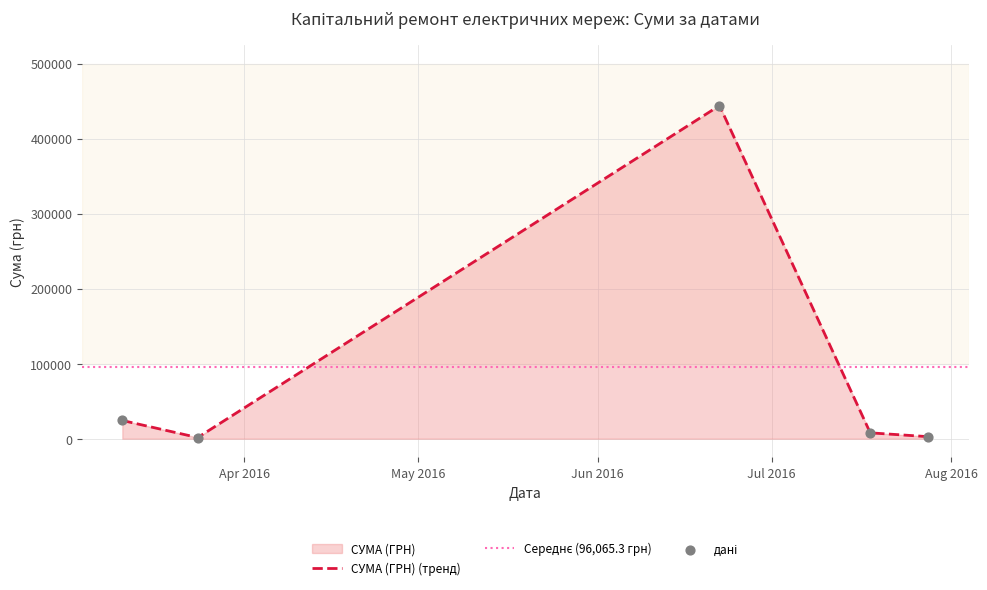

What is the ratio of the value at 22.06.2016 to the value at 28.07.2016?

164.4